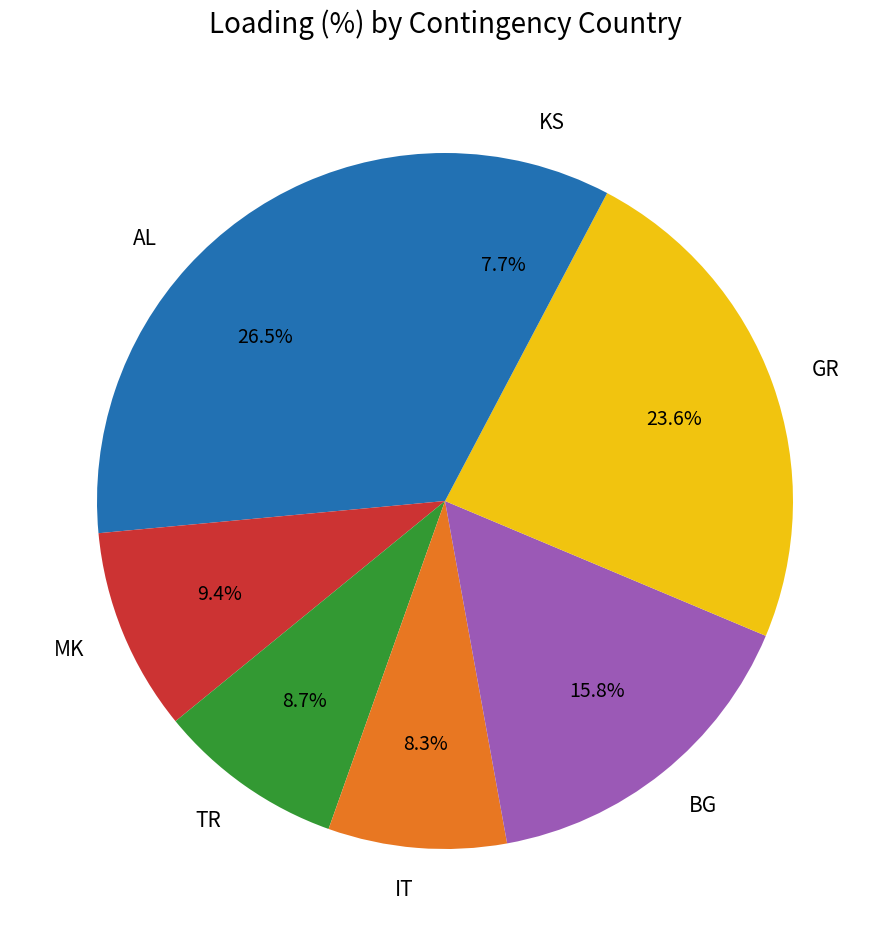

Which slice is the smallest?

KS